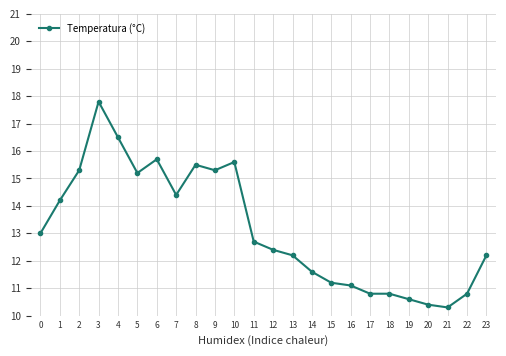

What is the approximate value at 20?

10.4